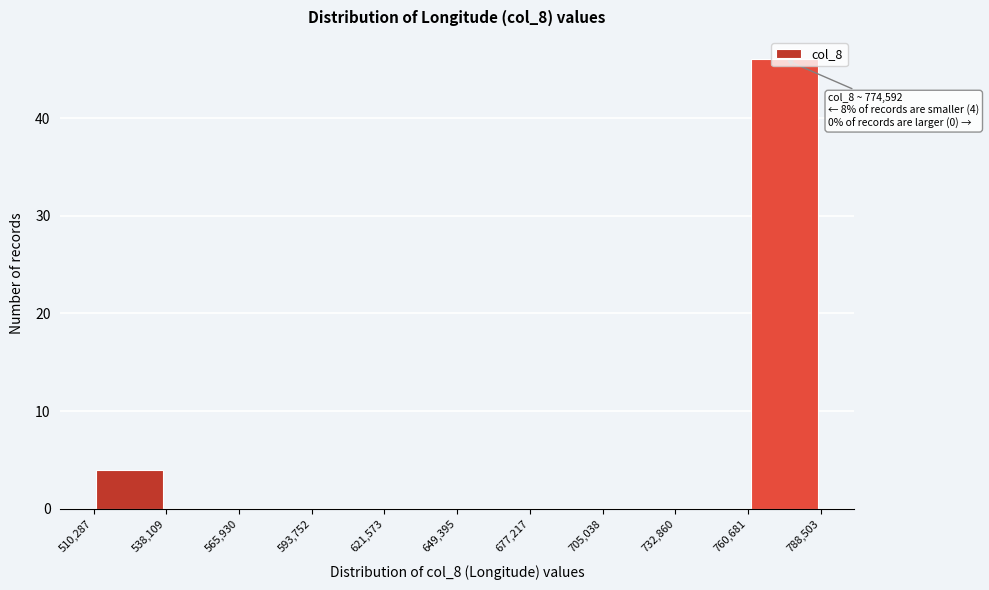

Over which range of the x-axis is the bar tallest?

760,681 to 788,503